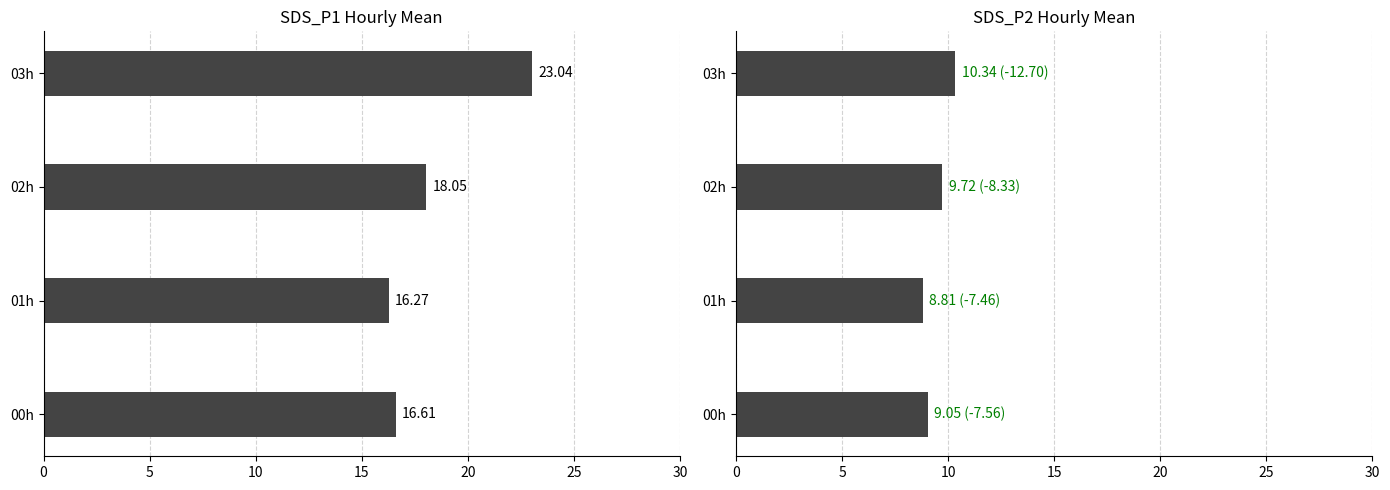

What is the approximate value of SDS_P1 at 00h?

16.6